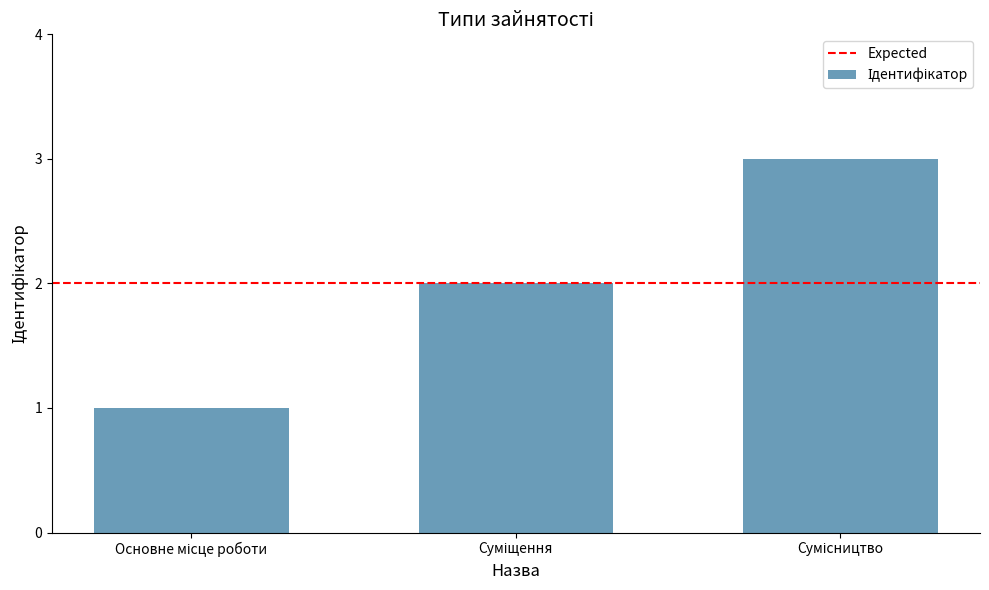

How many data points are less than 2?

1